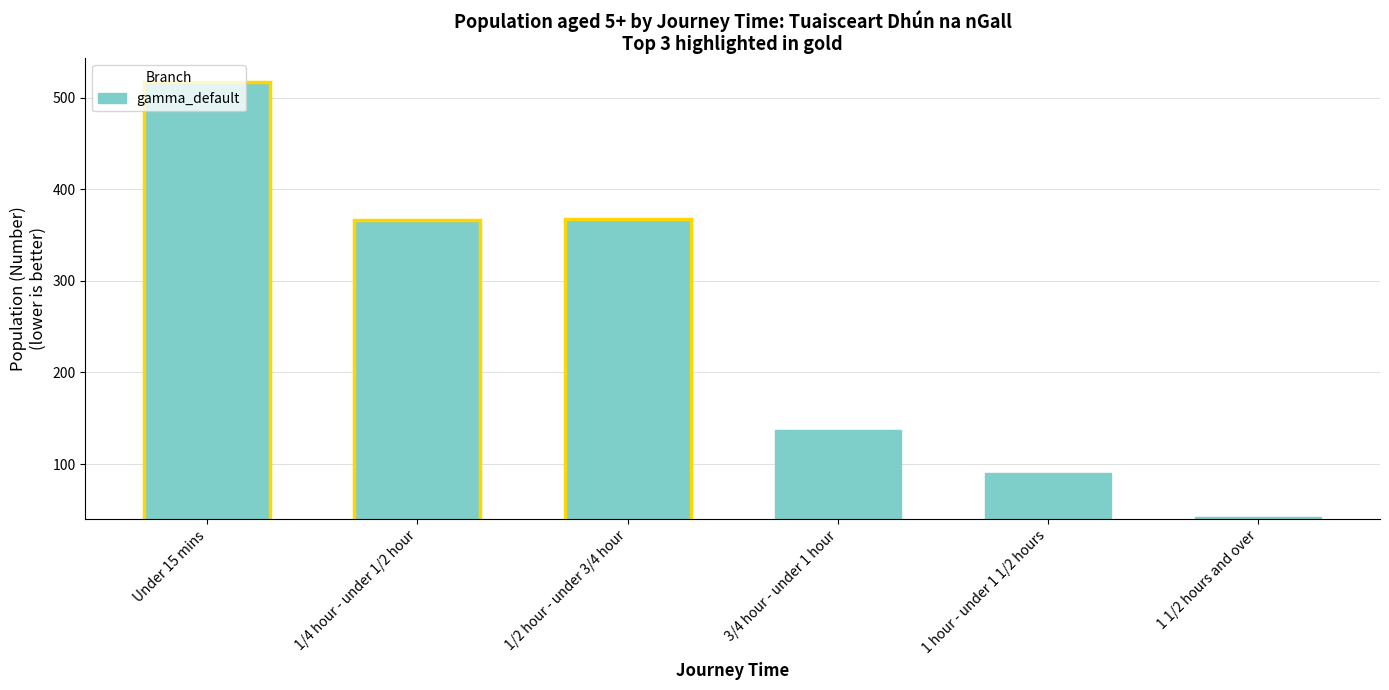

Does the chart contain stacked bars?

No